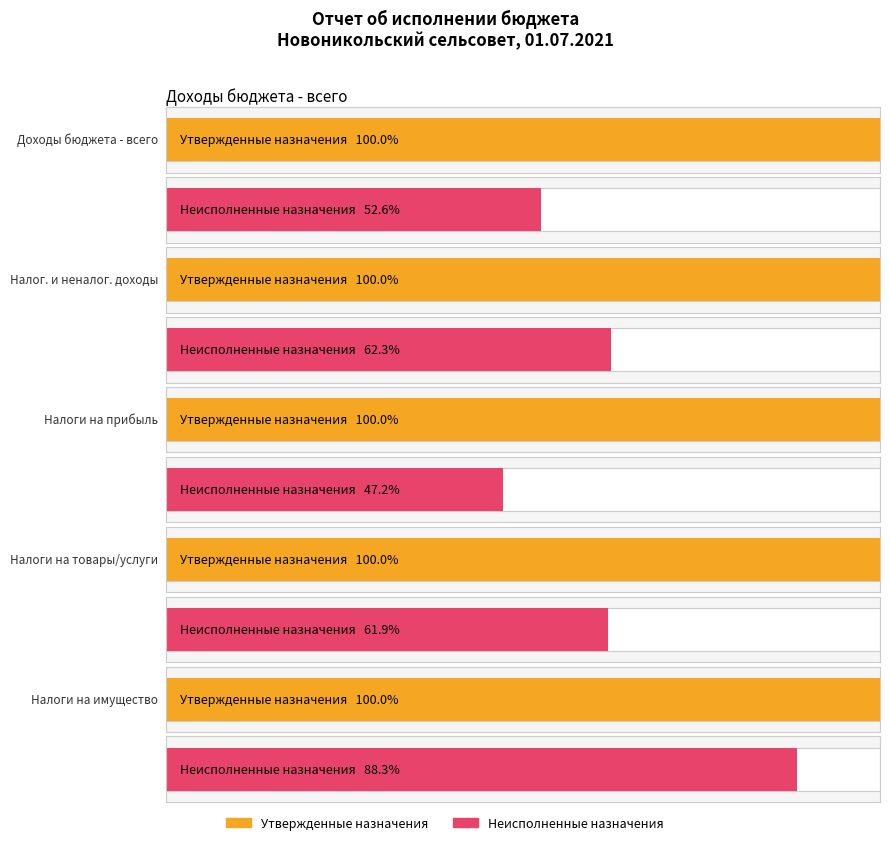

Where does the Утвержденные бюджетные назначения series first go above 276930?

Доходы бюджета - всего